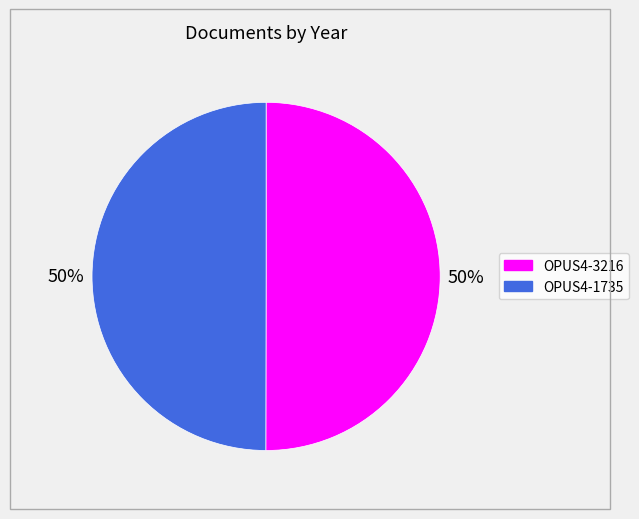

To the nearest percent, what is the combined percentage of OPUS4-3216 and OPUS4-1735?

100%